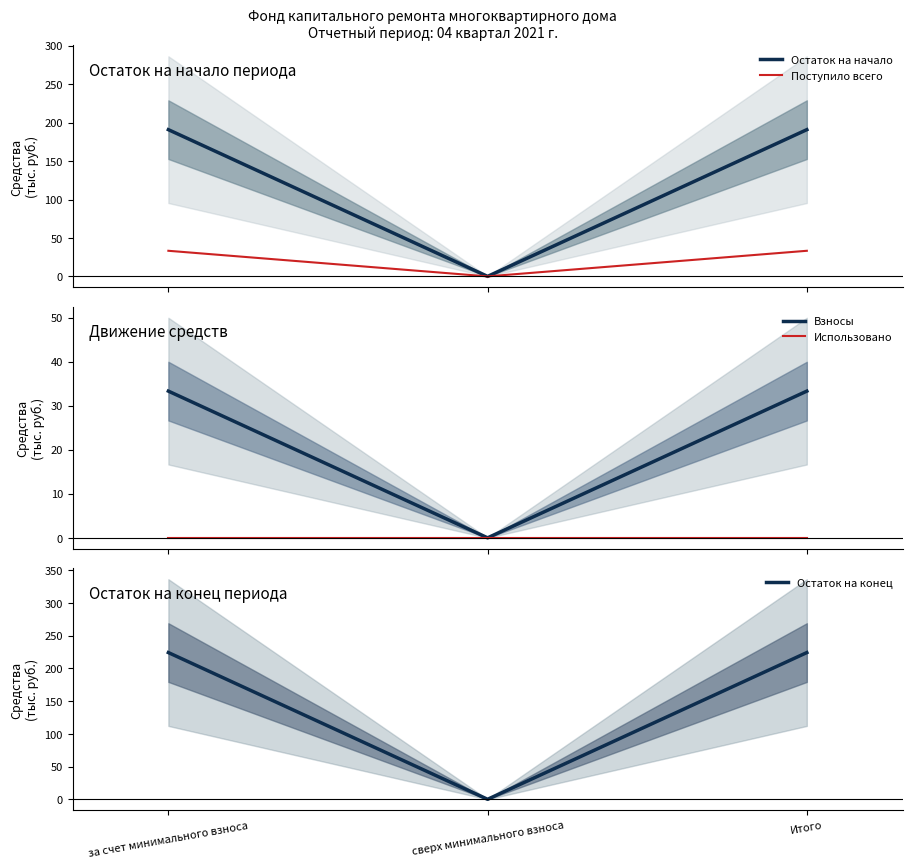

The value of Остаток на начало at за счет минимального взноса is 190.9. True or false?

True